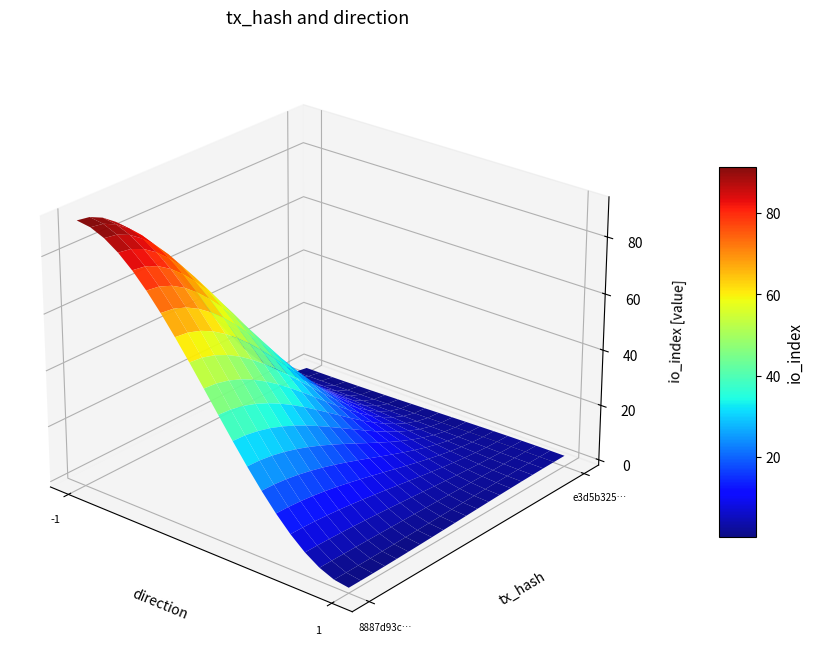

At how many categories does at least one series exceed 17?

1